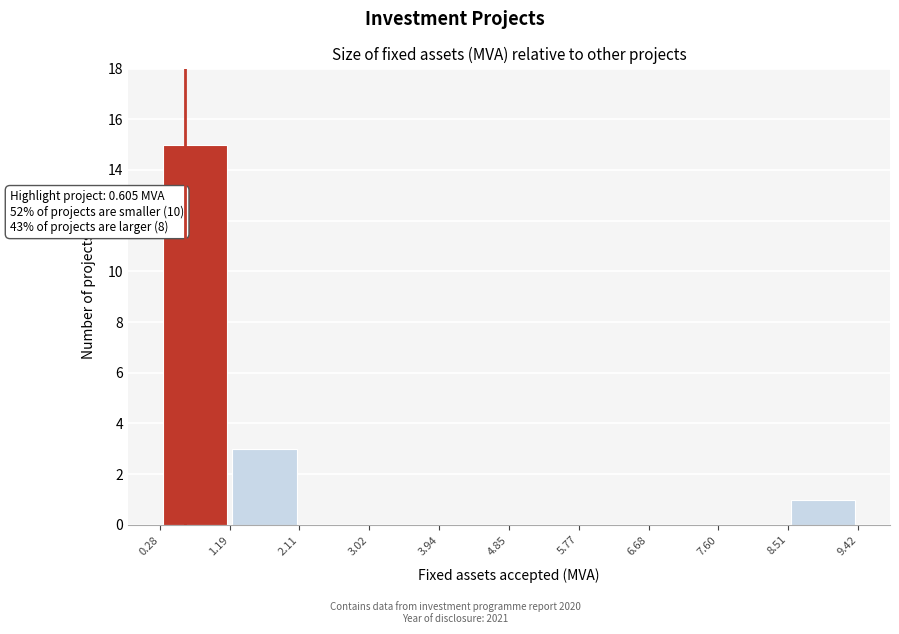

Over which range of the x-axis is the bar tallest?

0.28 to 1.19